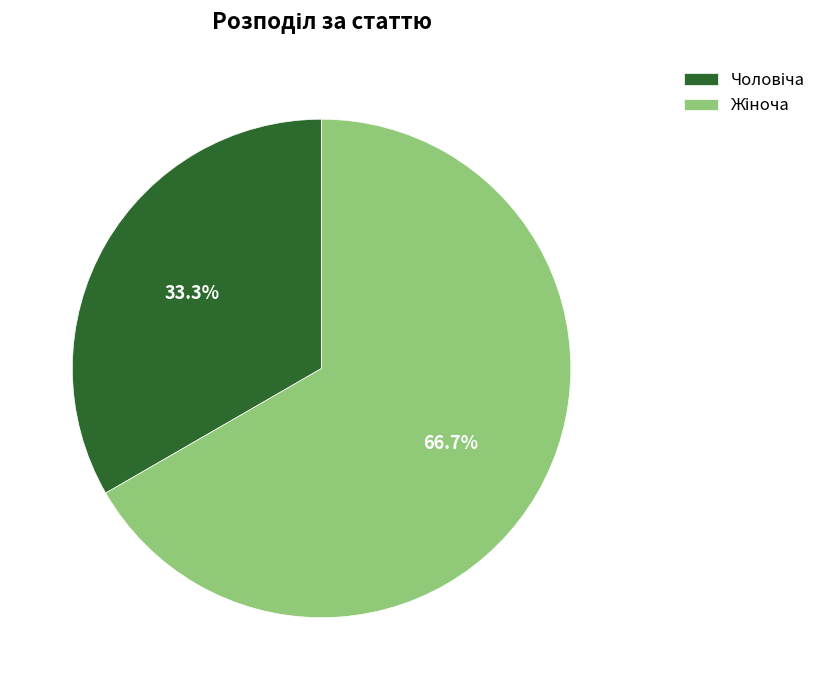

How many slices are in this pie chart?

2